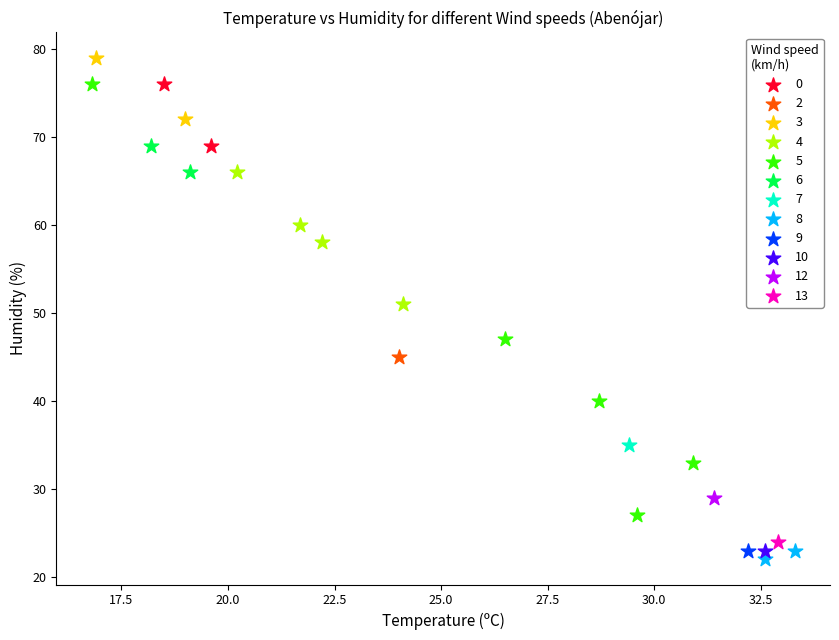

What are all the series names shown in the legend?

0, 2, 3, 4, 5, 6, 7, 8, 9, 10, 12, 13